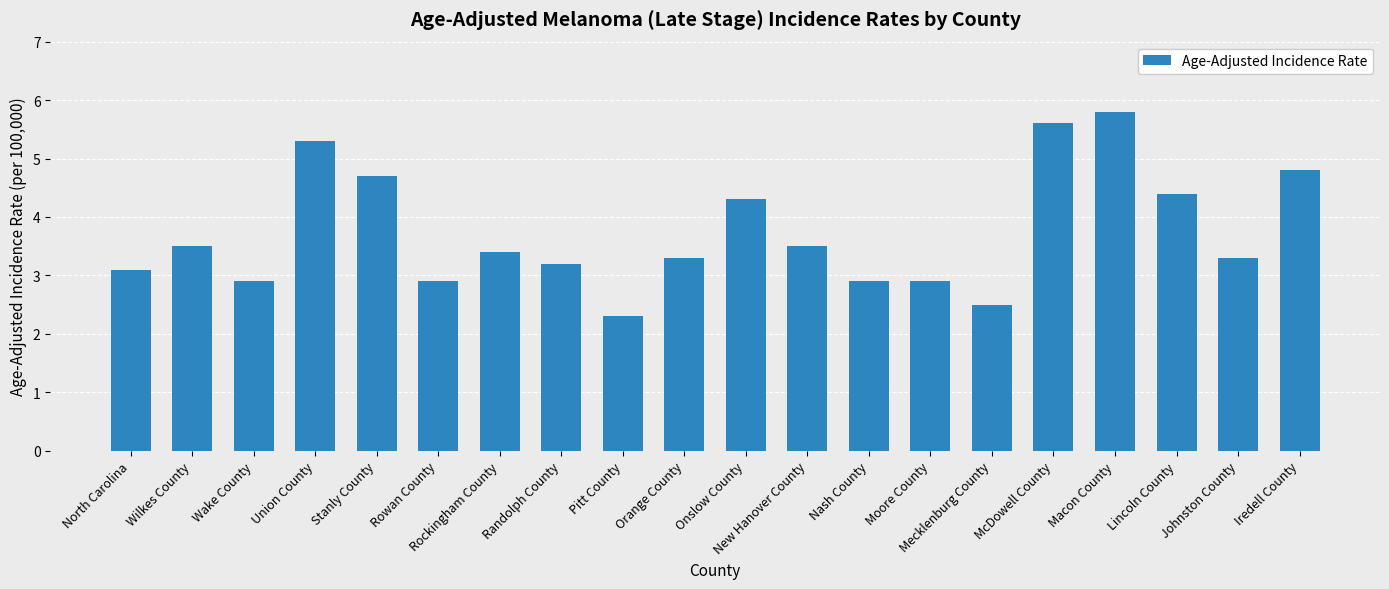

Where does the data first go above 3?

North Carolina